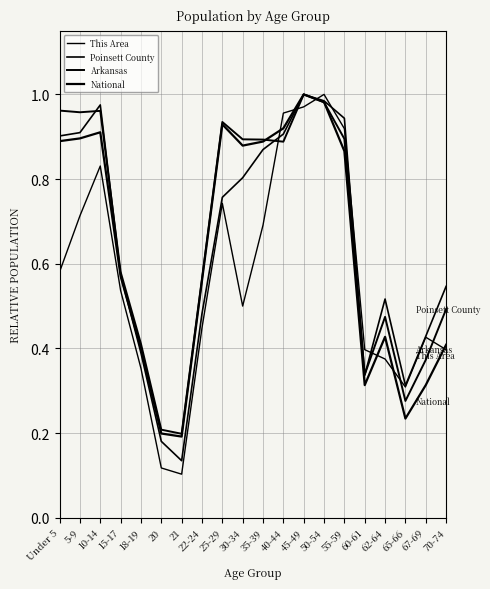

How many lines are shown in the chart?

4